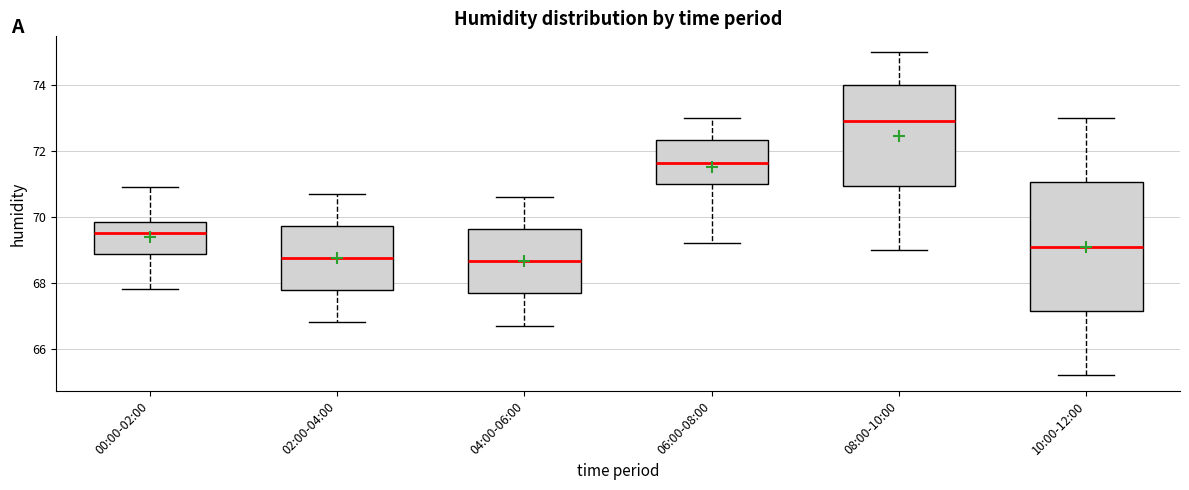

Which box has the highest median line?

08:00-10:00